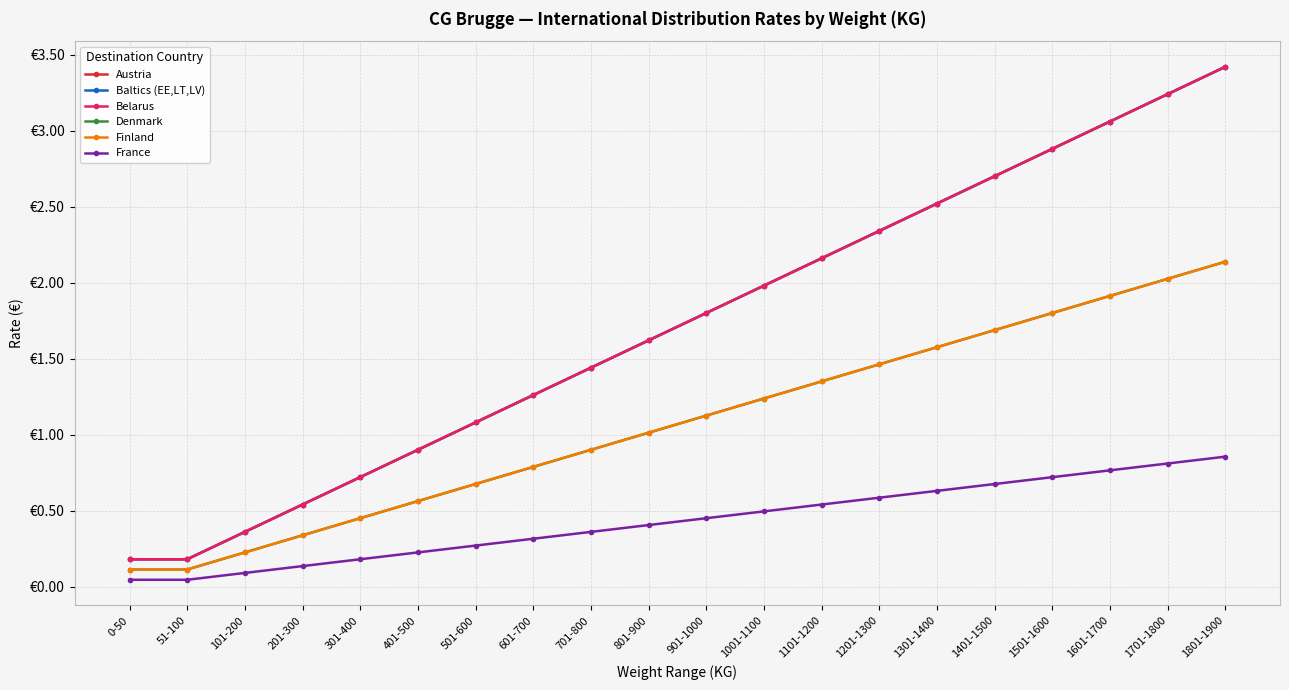

True or false: Belarus has more than 2 points higher than both neighbors.

False